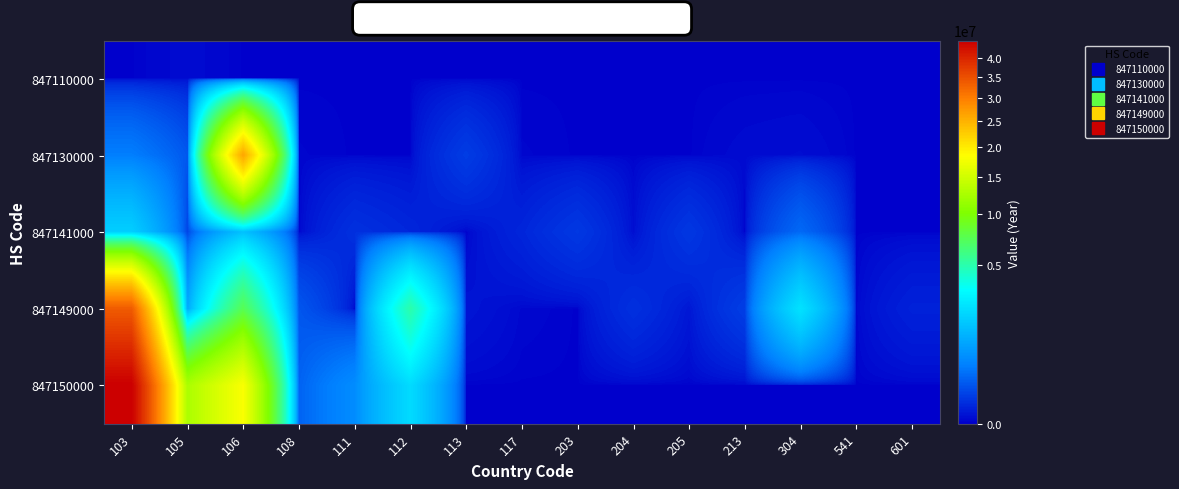

Which series has the largest total across all categories?

847150000